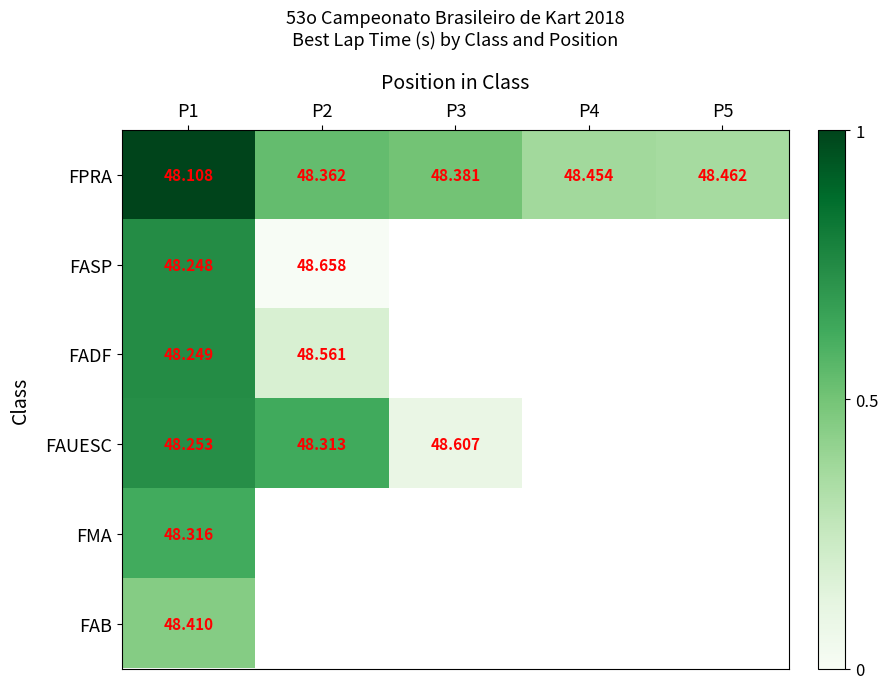

Is the value of FMA at P2 greater than the value of FASP at P2?

No